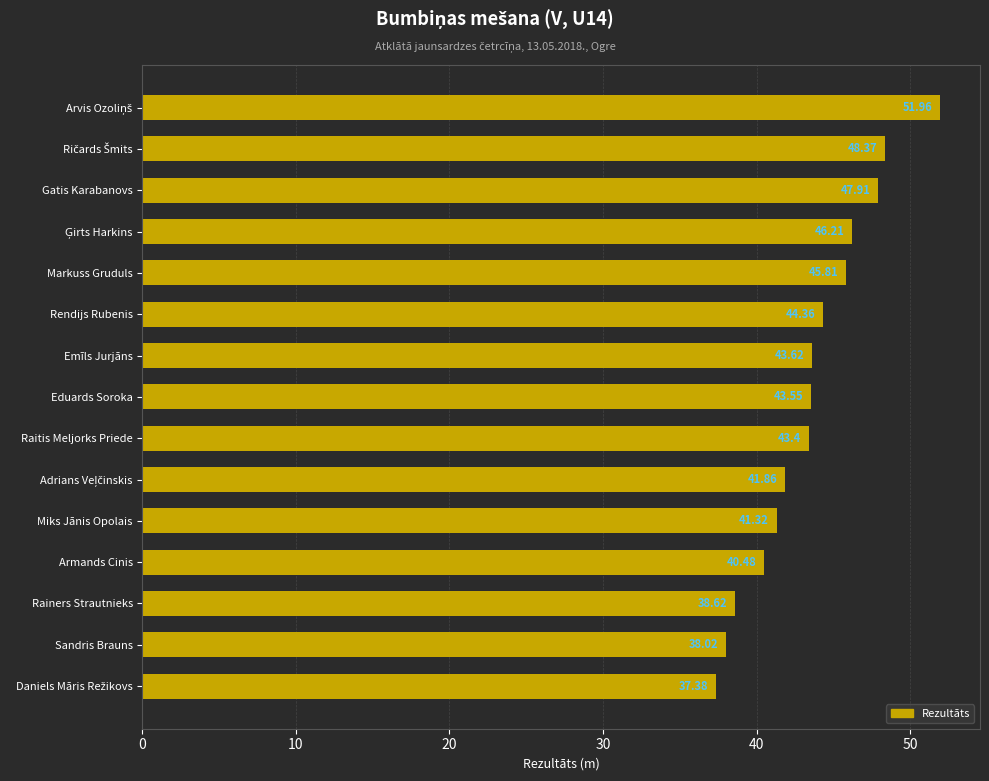

What is the average value?

43.5